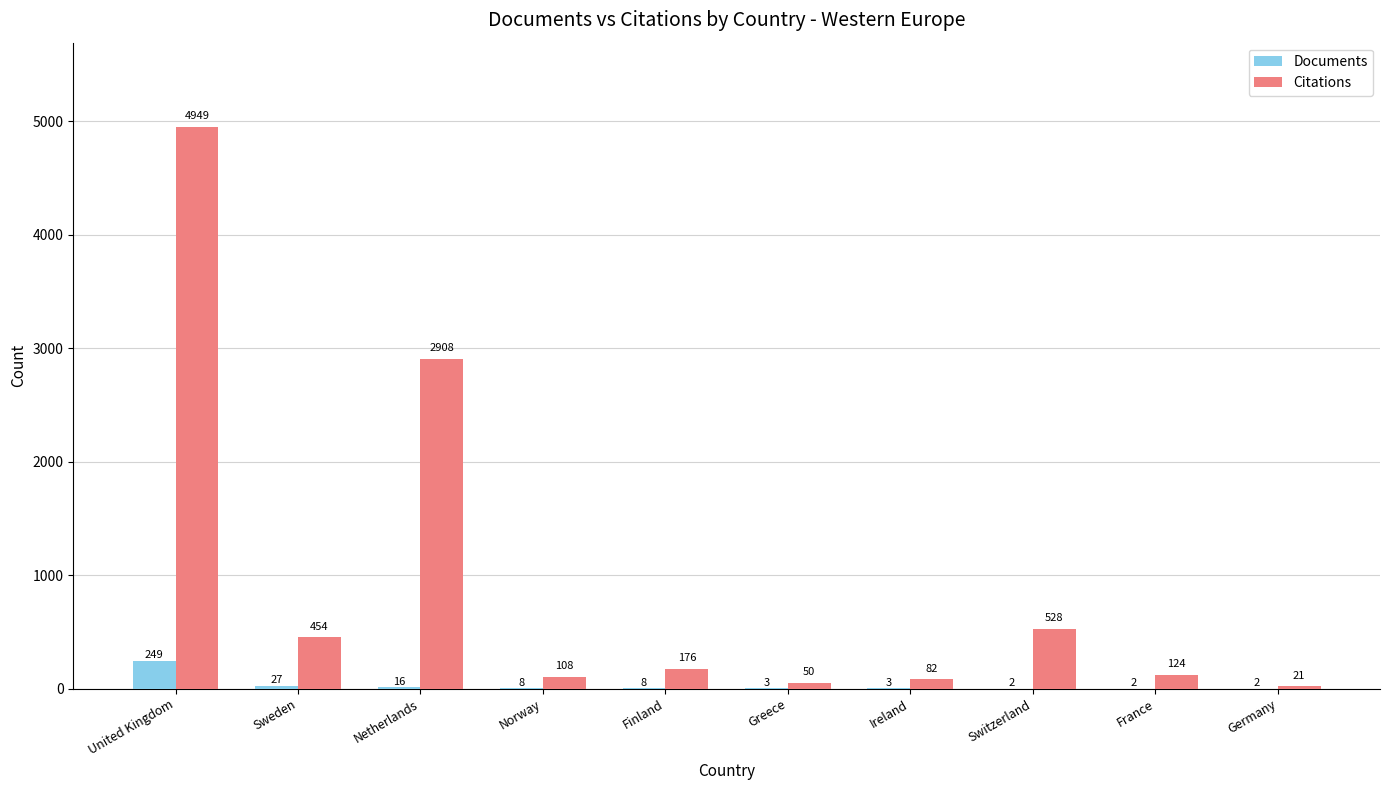

Which category has the highest value across all series?

United Kingdom